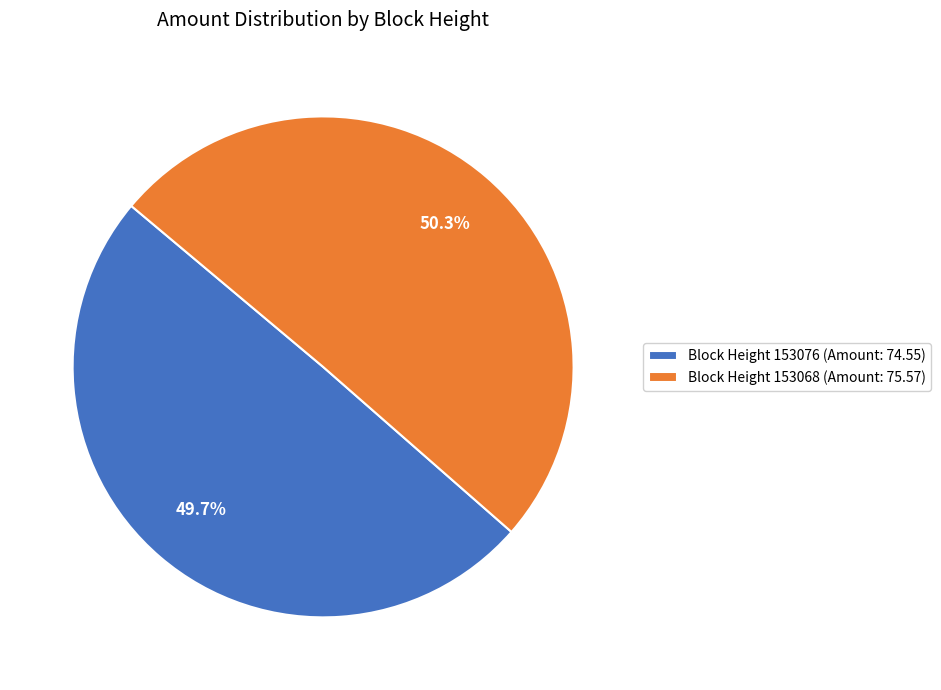

Rank the categories by value from highest to lowest.

Block Height 153068 (Amount: 75.57), Block Height 153076 (Amount: 74.55)